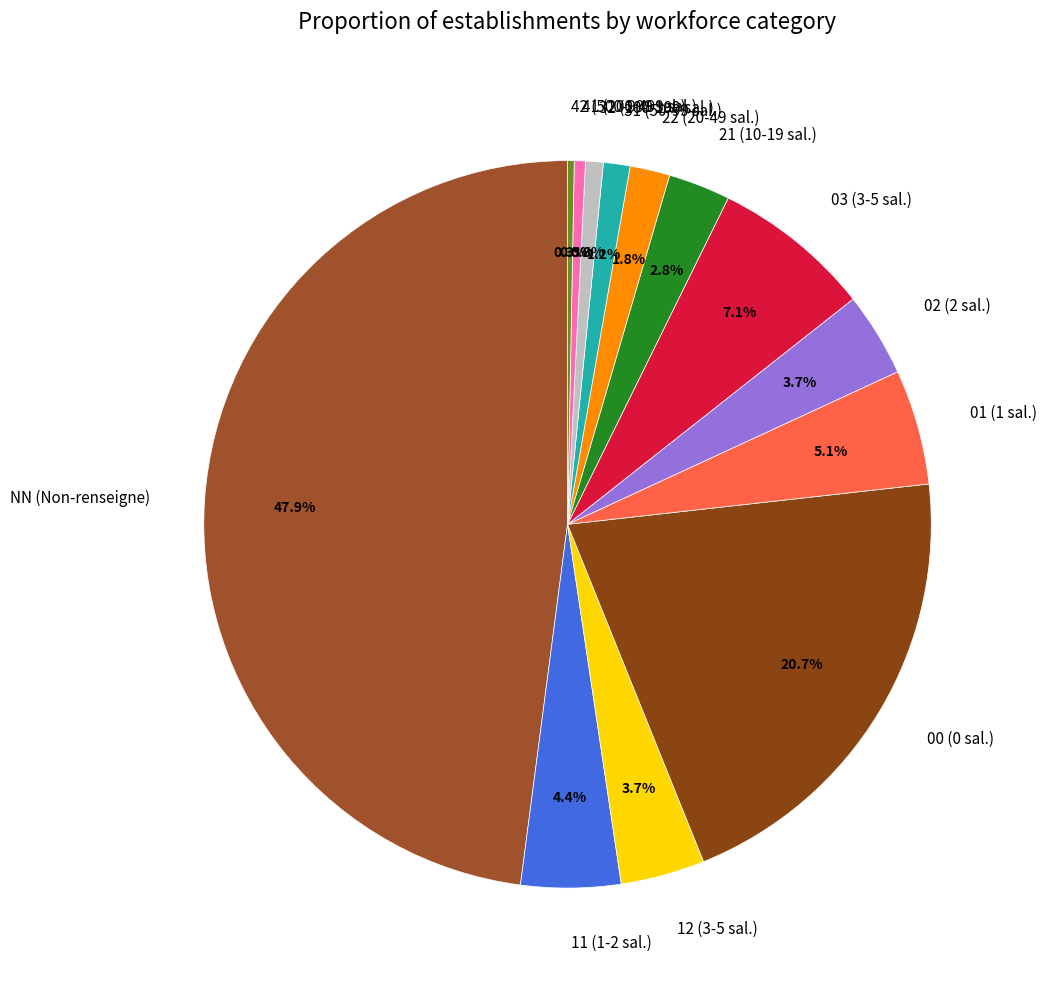

Count the number of slices in the pie.

13